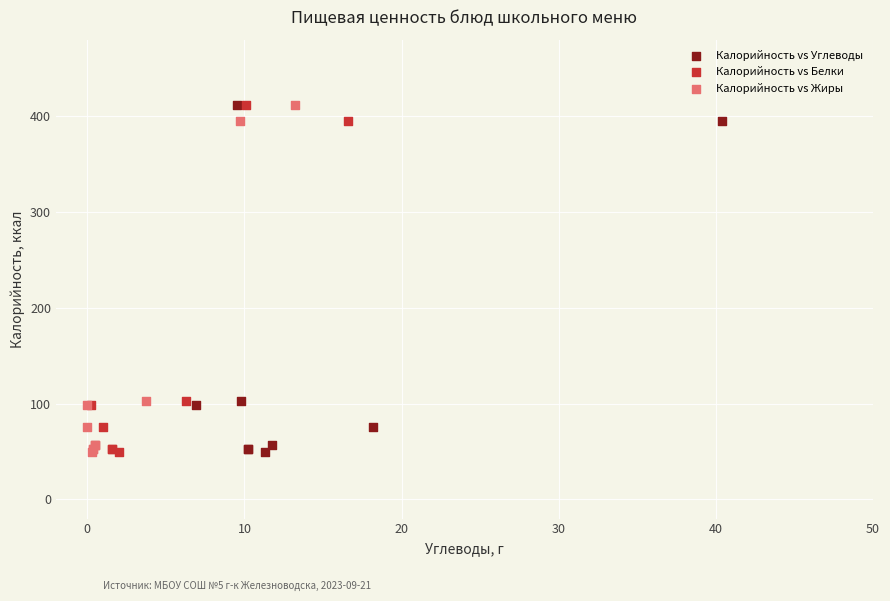

What are all the series names shown in the legend?

Калорийность vs Углеводы, Калорийность vs Белки, Калорийность vs Жиры